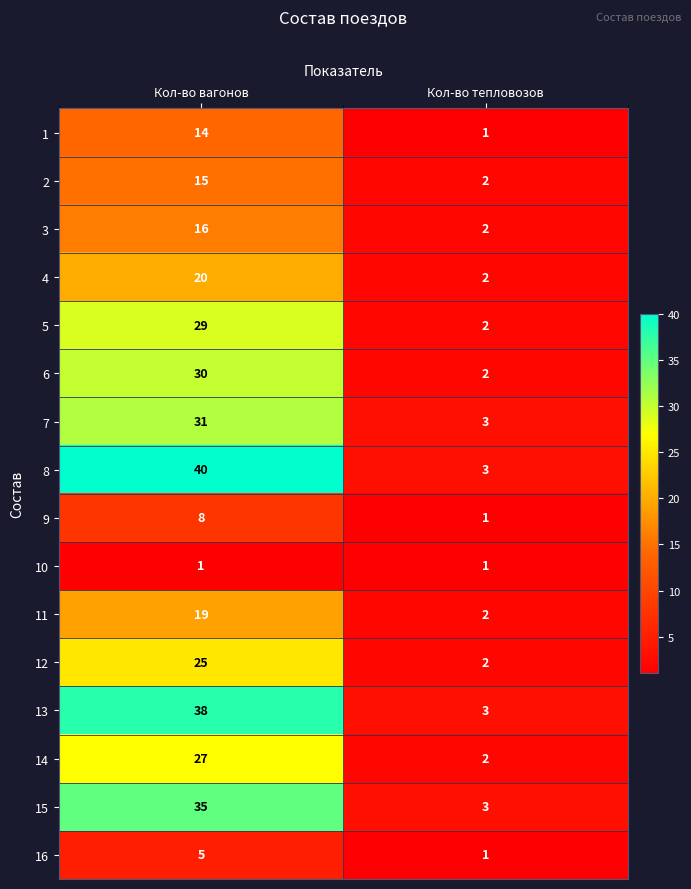

Between Кол-во вагонов and Кол-во тепловозов, which series saw the biggest shift?

8